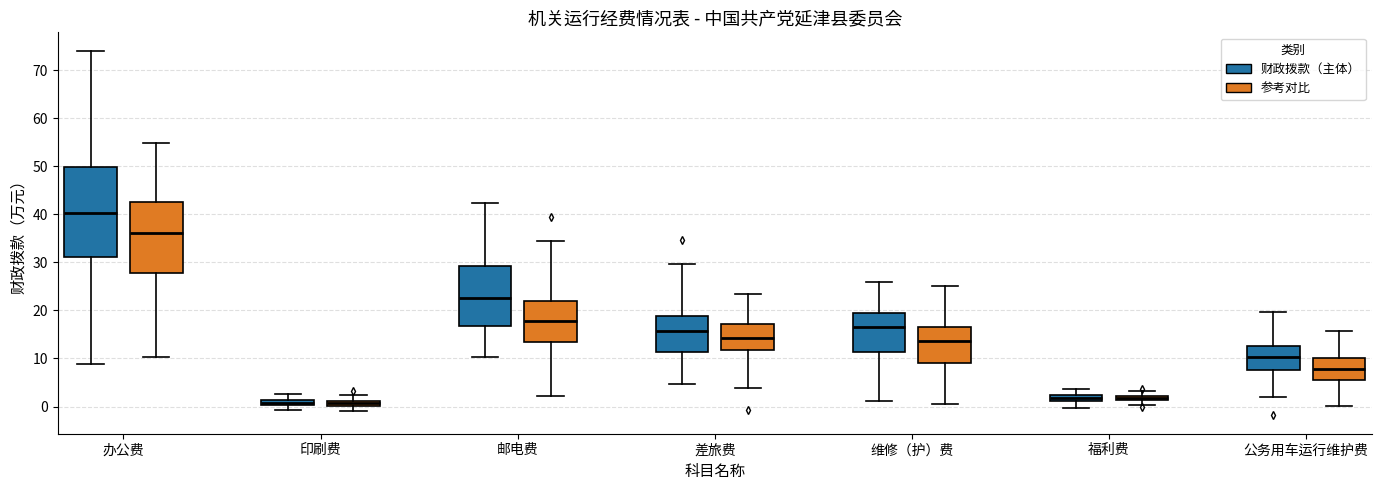

Which box is the tallest, from its lower edge to its upper edge?

办公费 (财政拨款（主体）)